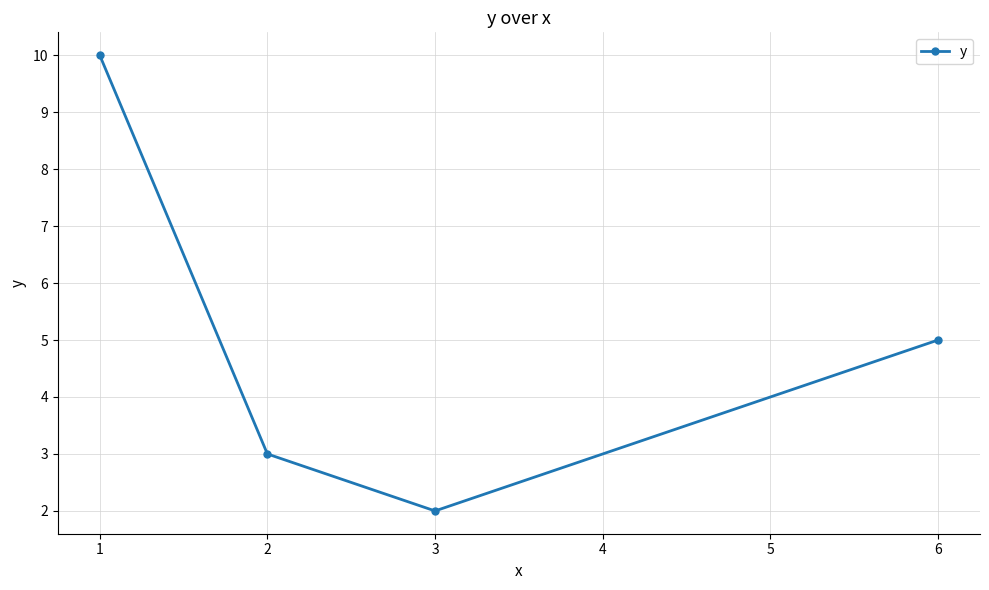

What is the greatest value displayed?

10